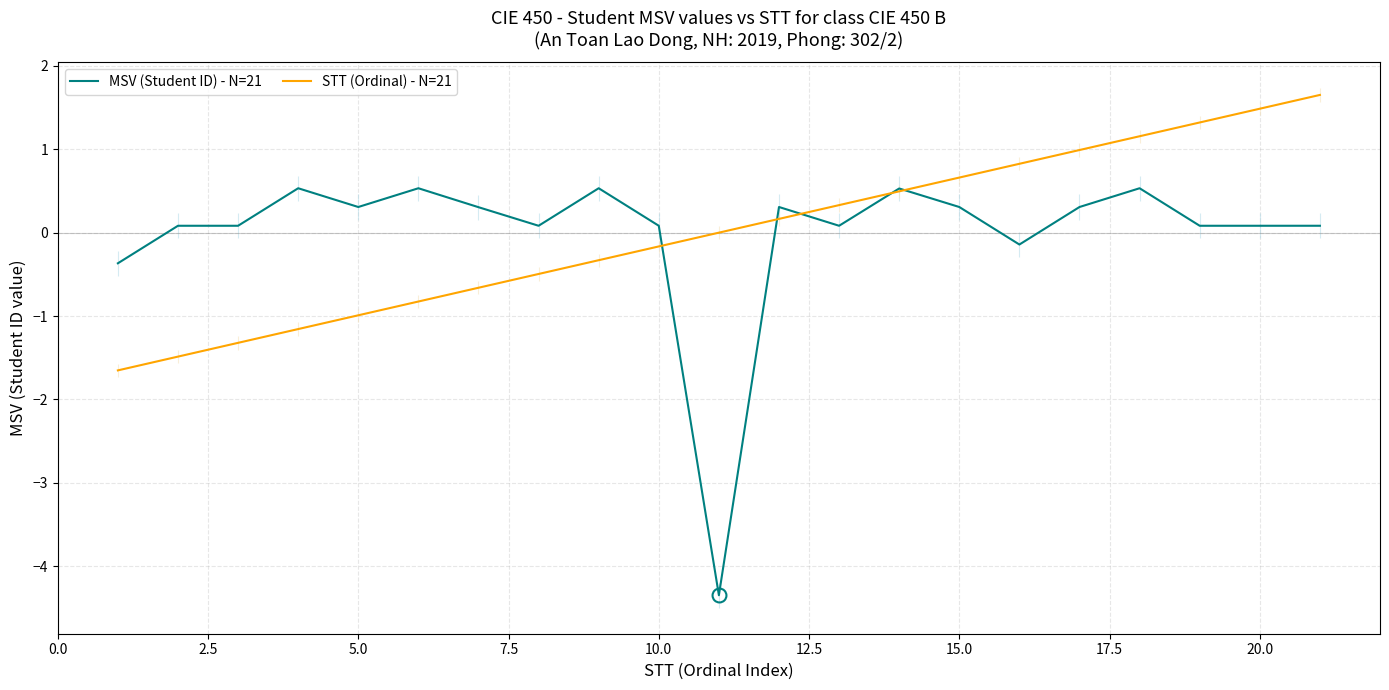

What is the highest value of the STT (Ordinal) - N=21 series?

1.7